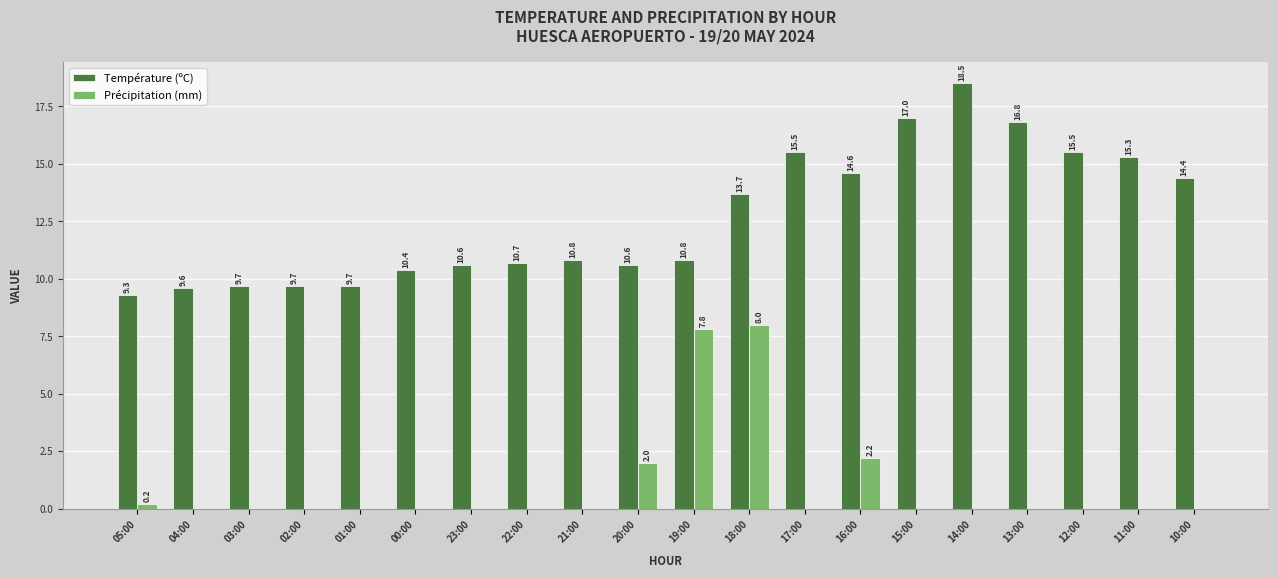

Which series has the largest total across all categories?

Température (ºC)